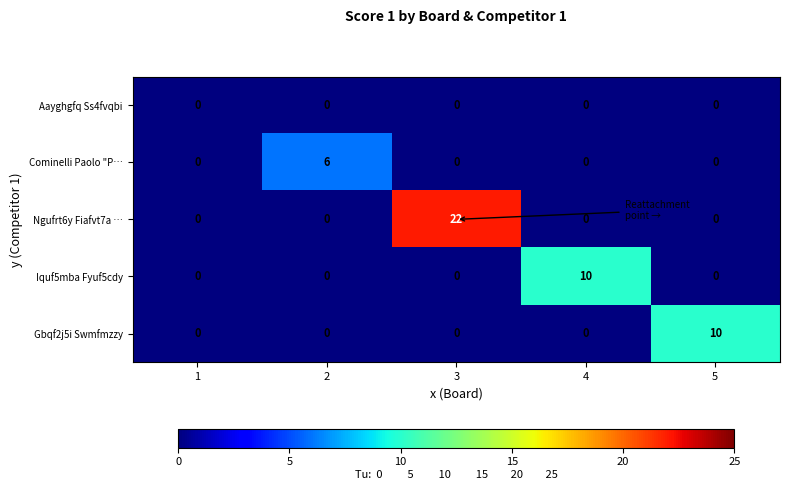

At how many categories does at least one series exceed 15?

1